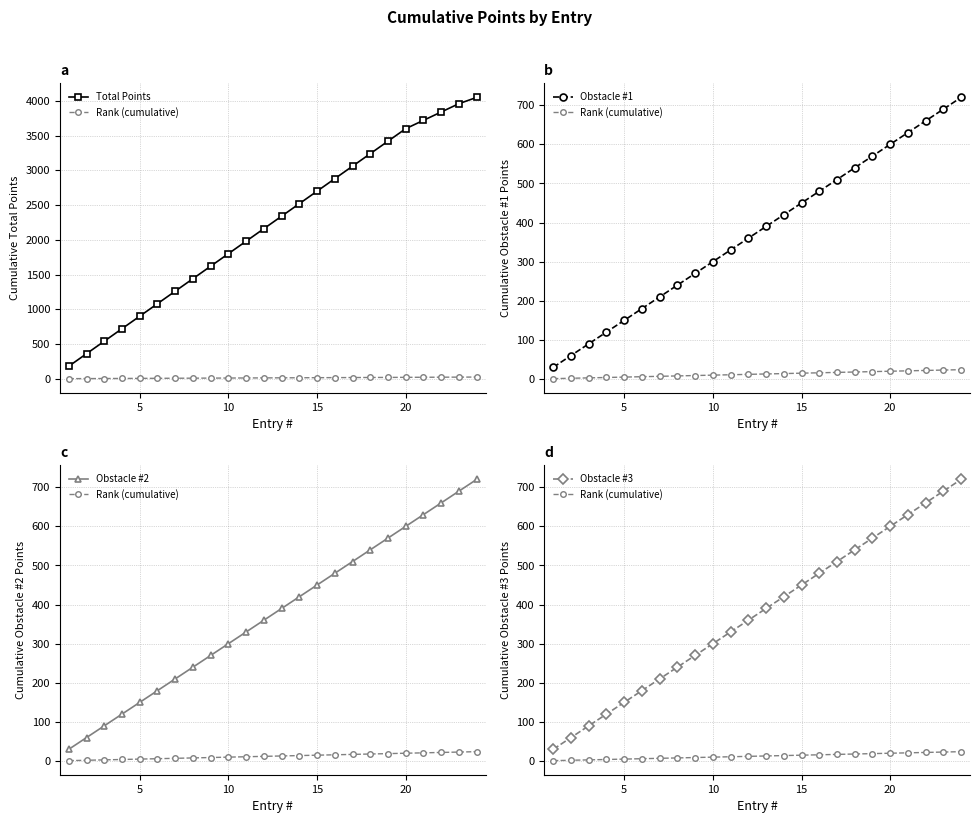

Reading left to right, extract all data points from this chart.

Total Points: 180	360	540	720	900	1080	1260	1440	1620	1800	1980	2160	2340	2520	2700	2880	3060	3240	3420	3600	3720	3840	3960	4050
Rank (cumulative): 1	2	3	4	5	6	7	8	9	10	11	12	13	14	15	16	17	18	19	20	21	22	23	24
Obstacle #1: 30	60	90	120	150	180	210	240	270	300	330	360	390	420	450	480	510	540	570	600	630	660	690	720
Obstacle #2: 30	60	90	120	150	180	210	240	270	300	330	360	390	420	450	480	510	540	570	600	630	660	690	720
Obstacle #3: 30	60	90	120	150	180	210	240	270	300	330	360	390	420	450	480	510	540	570	600	630	660	690	720